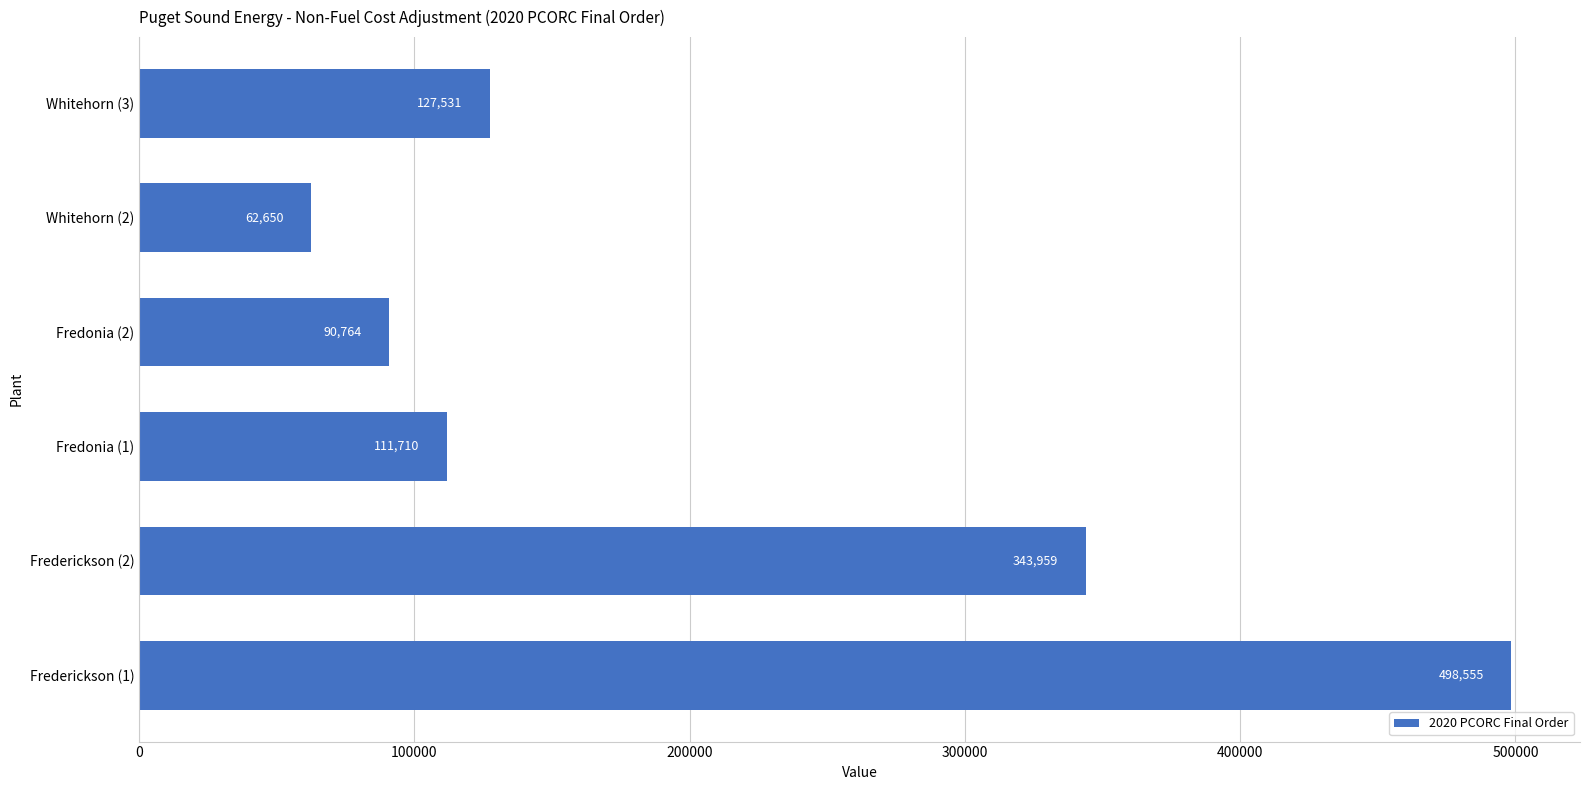

What is the maximum value shown in the chart?

498554.5